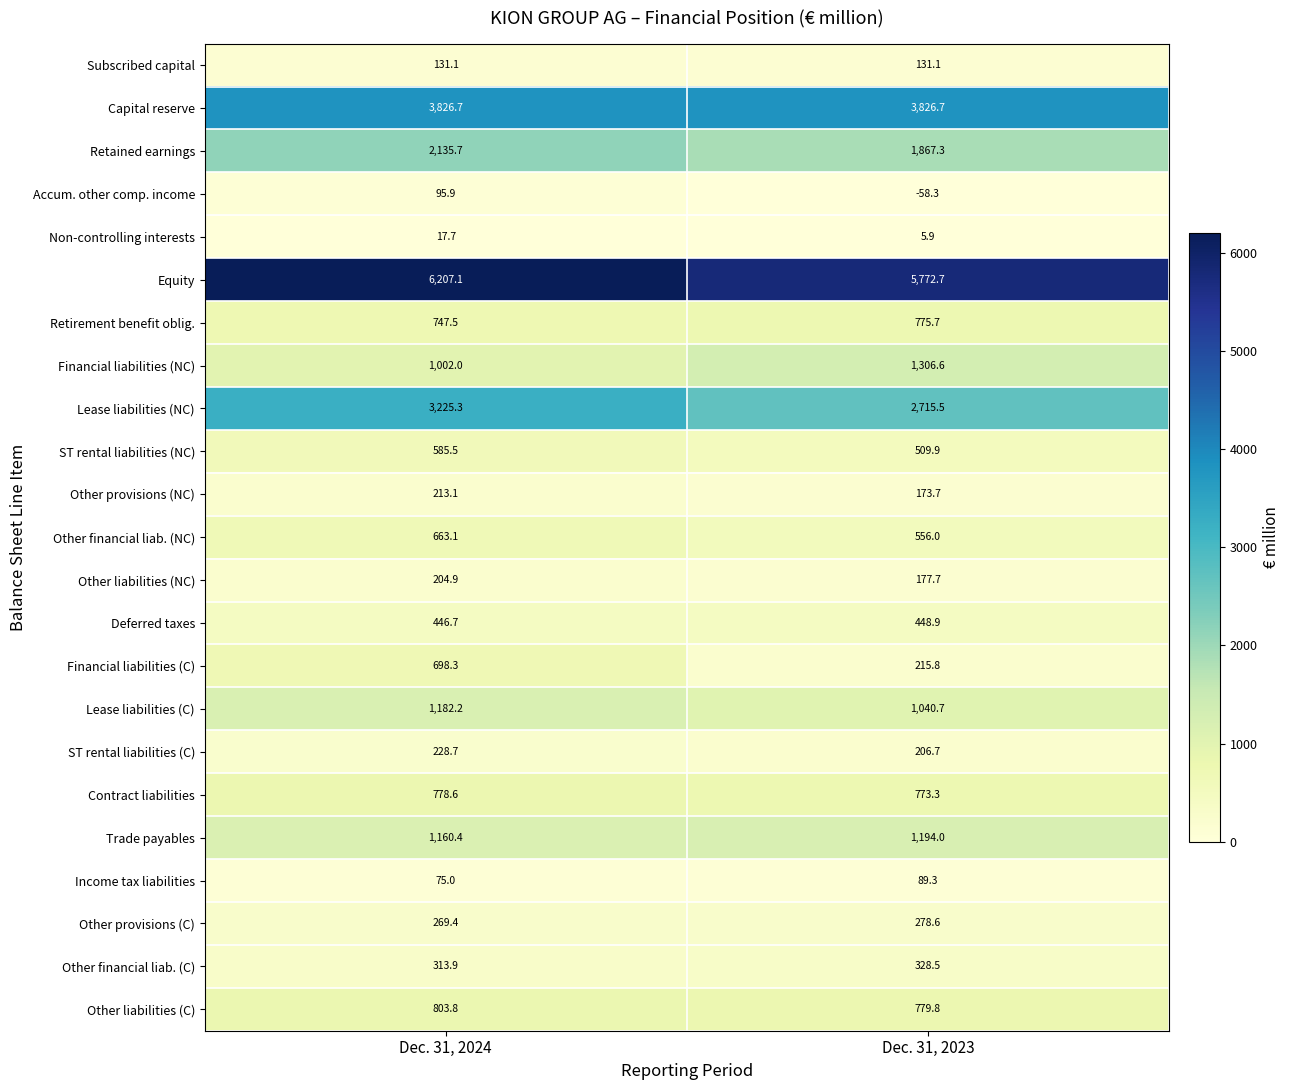

What is the lowest value of the Subscribed capital series?

131.1